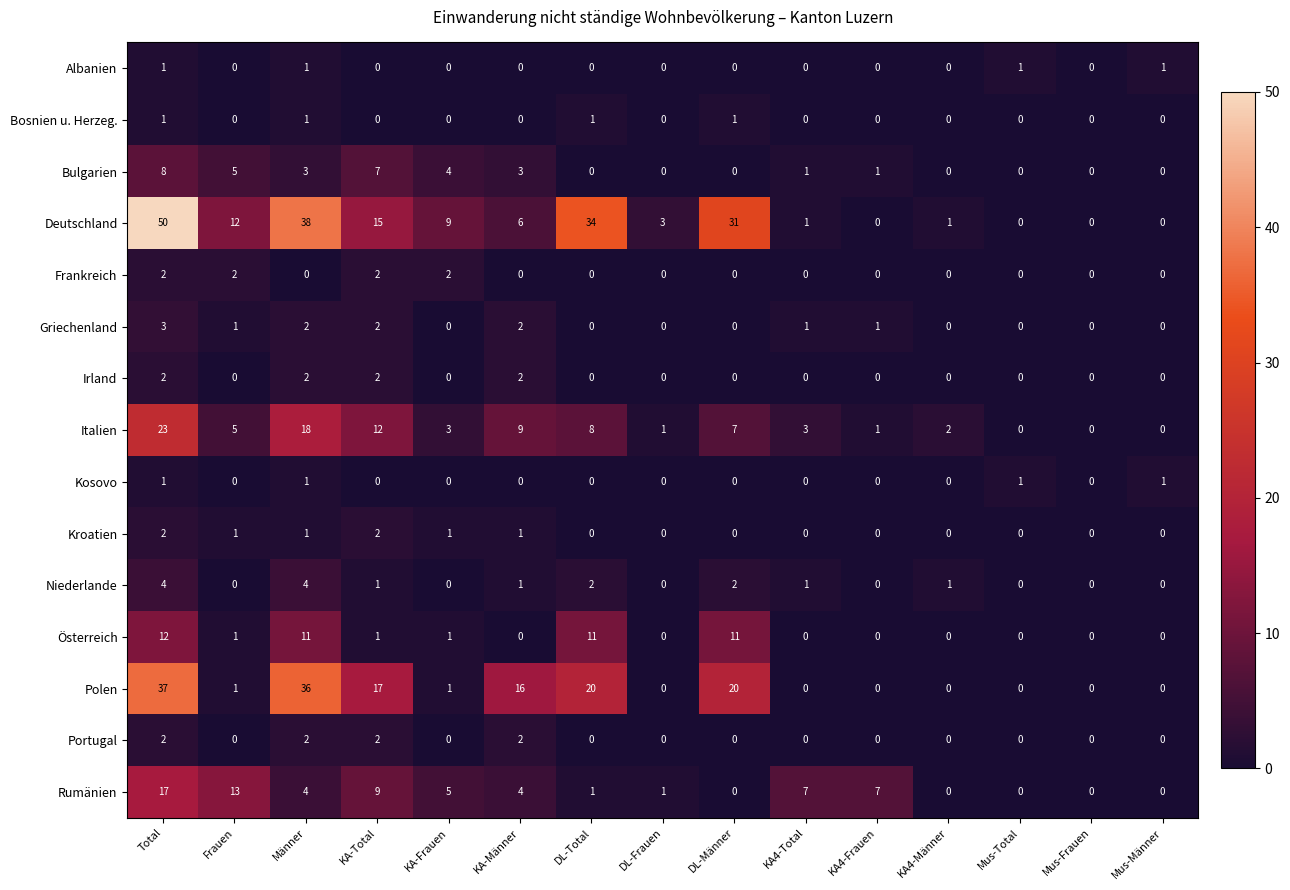

What is the greatest value displayed?

50